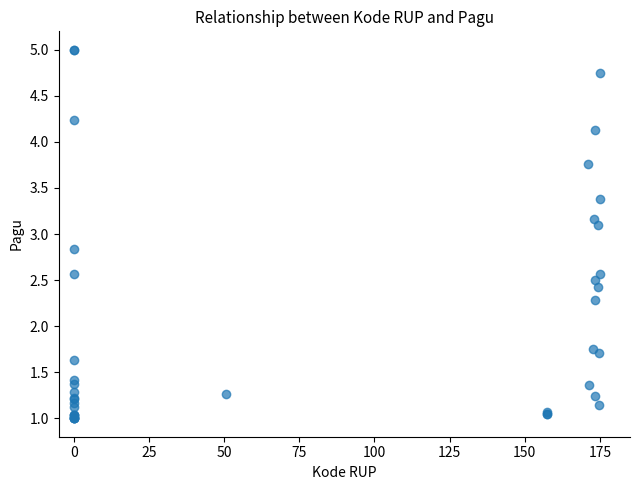

What Y value in the scatter plot is closest to 3?

3.1